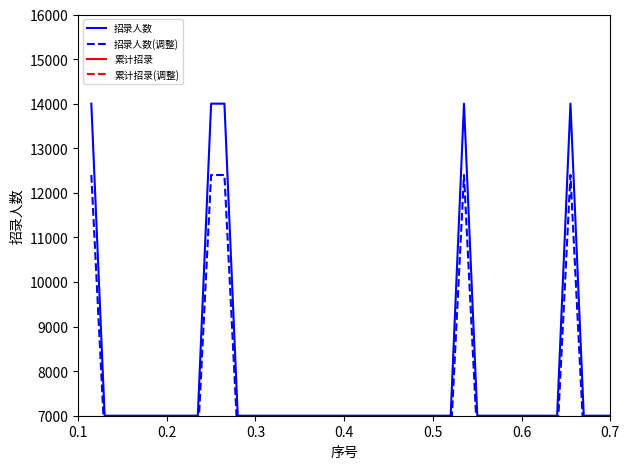

Reading left to right, extract all data points from this chart.

招录人数: 14000.0	7000.0	7000.0	7000.0	7000.0	7000.0	7000.0	7000.0	7000.0	14000.0	14000.0	7000.0	7000.0	7000.0	7000.0	7000.0	7000.0	7000.0	7000.0	7000.0	7000.0	7000.0	7000.0	7000.0	7000.0	7000.0	7000.0	7000.0	14000.0	7000.0	7000.0	7000.0	7000.0	7000.0	7000.0	7000.0	14000.0	7000.0	7000.0	7000.0
招录人数(调整): 12400.0	6450.0	6450.0	6450.0	6450.0	6450.0	6450.0	6450.0	6450.0	12400.0	12400.0	6450.0	6450.0	6450.0	6450.0	6450.0	6450.0	6450.0	6450.0	6450.0	6450.0	6450.0	6450.0	6450.0	6450.0	6450.0	6450.0	6450.0	12400.0	6450.0	6450.0	6450.0	6450.0	6450.0	6450.0	6450.0	12400.0	6450.0	6450.0	6450.0
累计招录: 4664666.7	6998000.0	9331333.3	11664666.7	13998000.0	16331333.3	18664666.7	20998000.0	23331333.3	27998000.0	32664666.7	34998000.0	37331333.3	39664666.7	41998000.0	44331333.3	46664666.7	48998000.0	51331333.3	53664666.7	55998000.0	58331333.3	60664666.7	62998000.0	65331333.3	67664666.7	69998000.0	72331333.3	76998000.0	79331333.3	81664666.7	83998000.0	86331333.3	88664666.7	90998000.0	93331333.3	97998000.0	100331333.3	102664666.7	104998000.0
累计招录(调整): 3111111.1	4666666.7	6222222.2	7777777.8	9333333.3	10888888.9	12444444.4	14000000.0	15555555.6	18666666.7	21777777.8	23333333.3	24888888.9	26444444.4	28000000.0	29555555.6	31111111.1	32666666.7	34222222.2	35777777.8	37333333.3	38888888.9	40444444.4	42000000.0	43555555.6	45111111.1	46666666.7	48222222.2	51333333.3	52888888.9	54444444.4	56000000.0	57555555.6	59111111.1	60666666.7	62222222.2	65333333.3	66888888.9	68444444.4	70000000.0